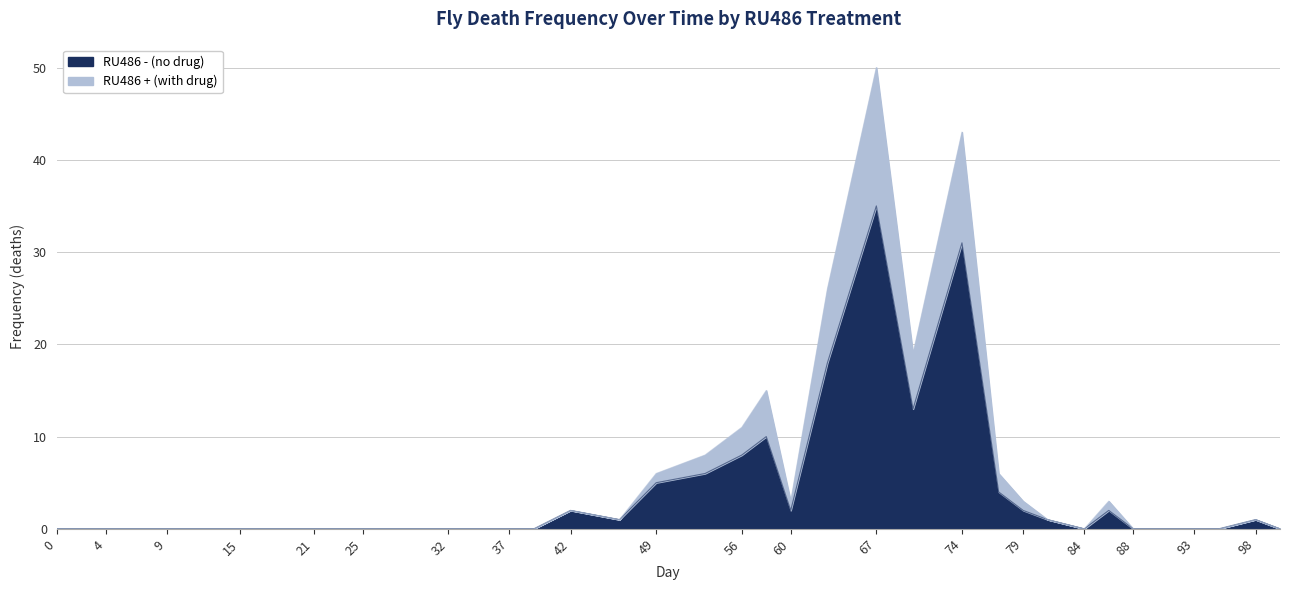

What is the value of the RU486 - (no drug) point at the 29th from the left?

2